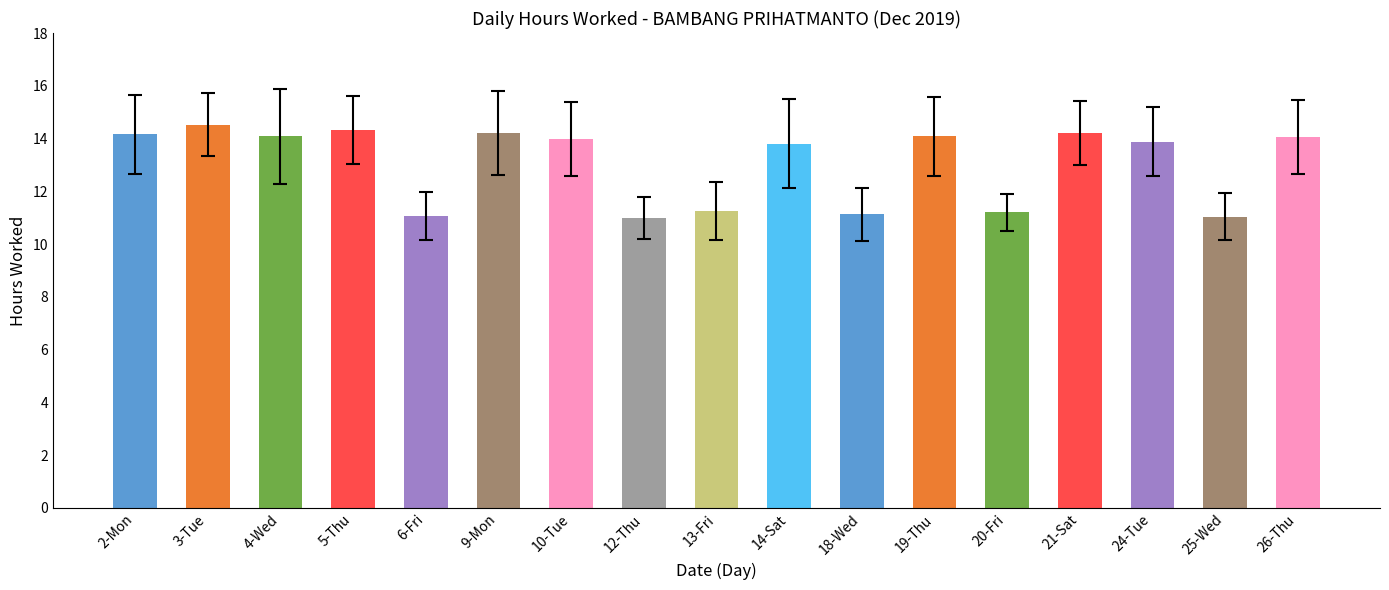

The chart shows a value of 16.6 at 13-Fri. True or false?

False